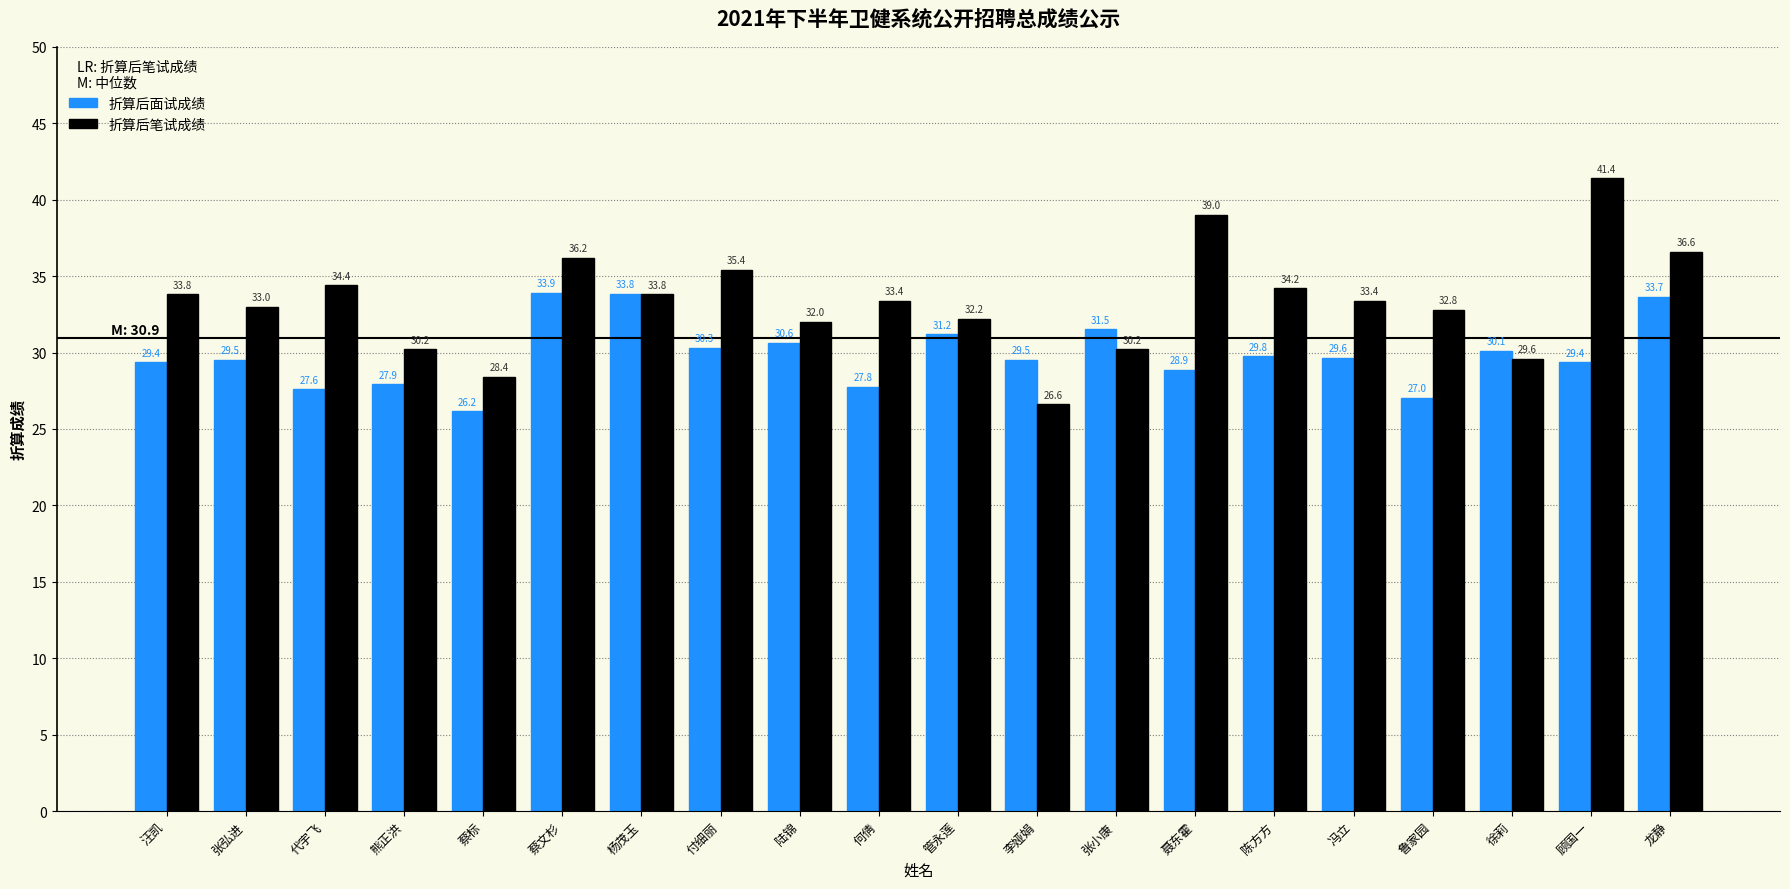

What position from the right is 顾国一?

2